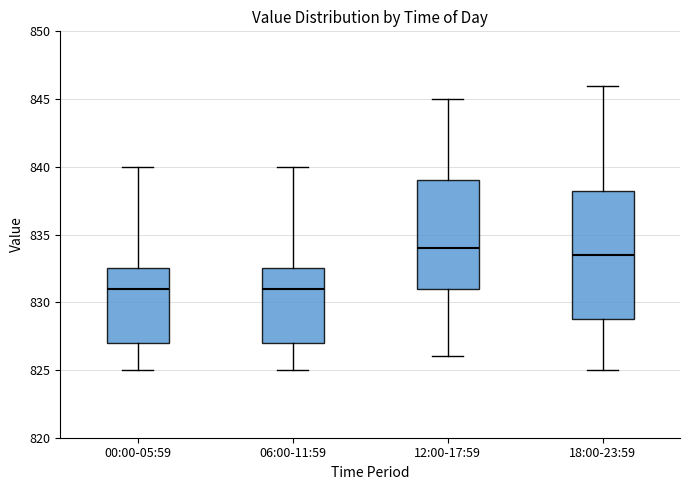

Reading left to right, read every box against the y-axis: the position of its median line, the range the box covers, and the ends of its whiskers. The values are not printed on the chart, so give them approximately, as read against the axis.

00:00-05:59: median 831.0, box 827.0 to 832.5, whiskers 825.0 to 840.0
06:00-11:59: median 831.0, box 827.0 to 832.5, whiskers 825.0 to 840.0
12:00-17:59: median 834.0, box 831.0 to 839.0, whiskers 826.0 to 845.0
18:00-23:59: median 833.5, box 829.0 to 838.5, whiskers 825.0 to 846.0